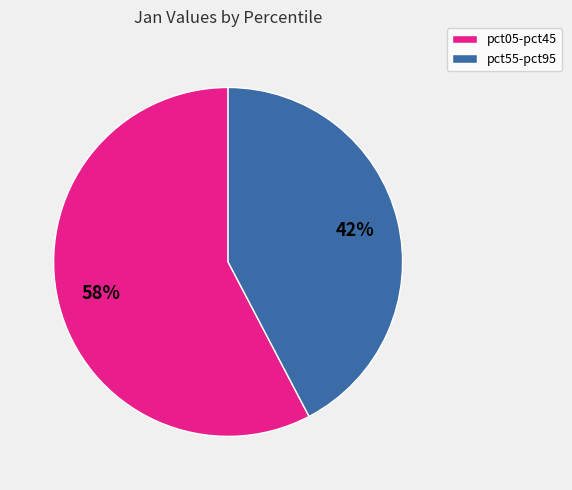

To the nearest percent, what is the average slice percentage?

50%